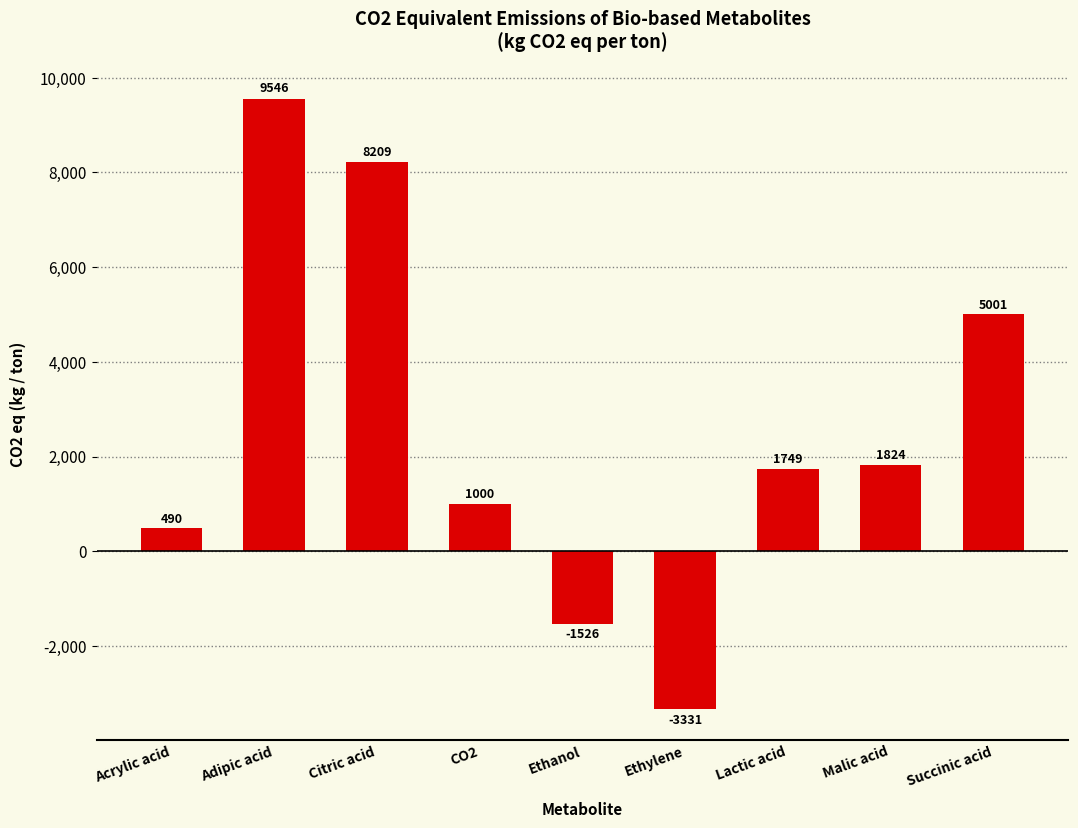

What is the value of the 3rd bar from the left?

8209.4